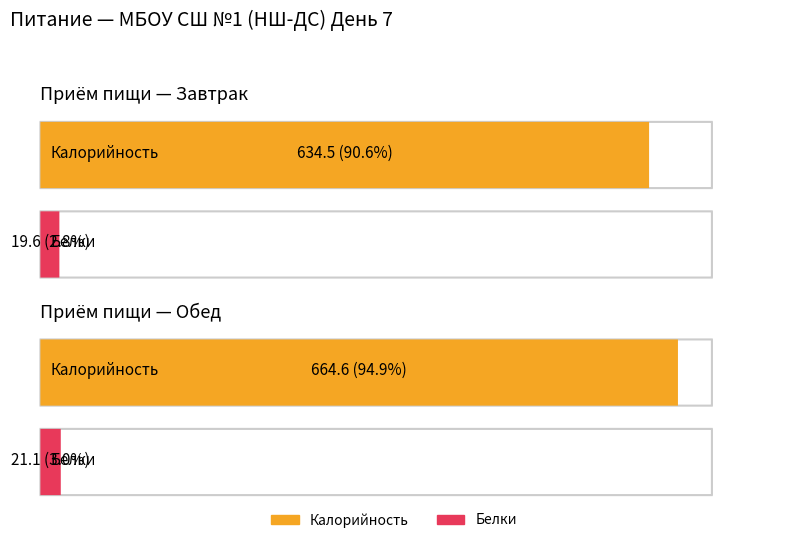

Which label corresponds to the smallest value in the chart?

Завтрак